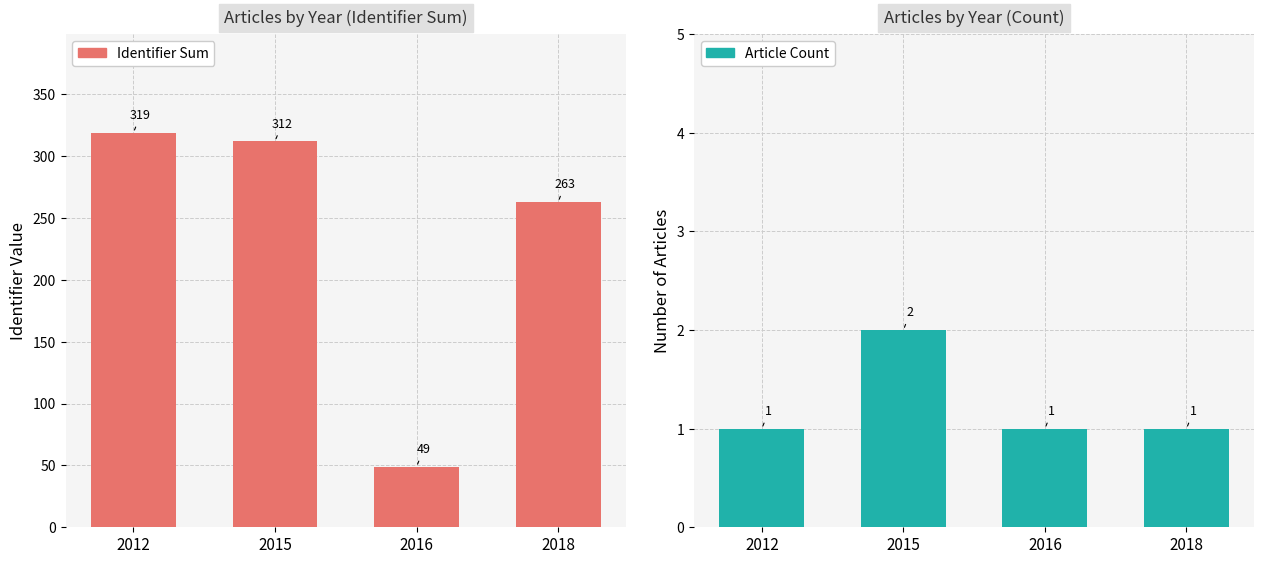

Between 2012 and 2015, which series saw the biggest shift?

Identifier Sum